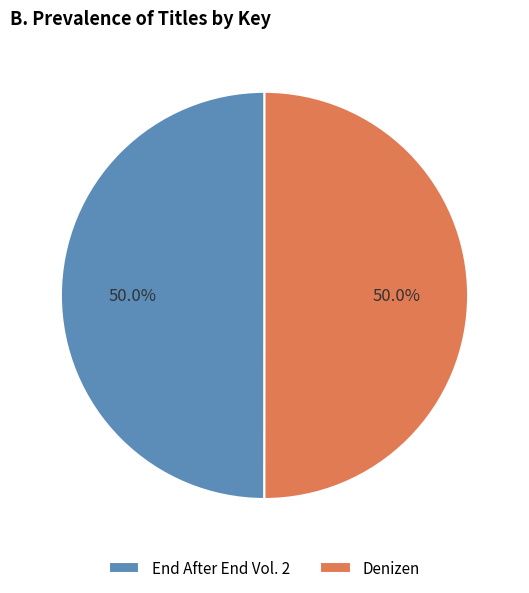

Approximately how many times larger is the value at Denizen compared to End After End Vol. 2?

1.0